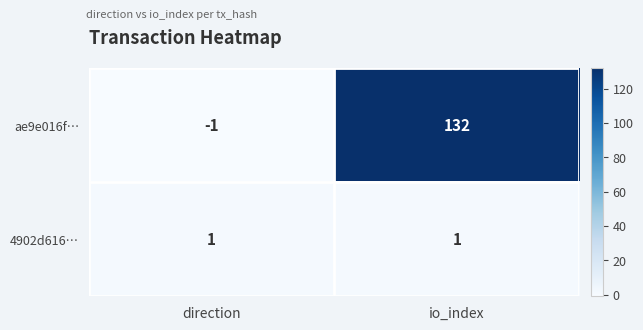

Is it true that 4902d616… equals 1 at io_index?

True